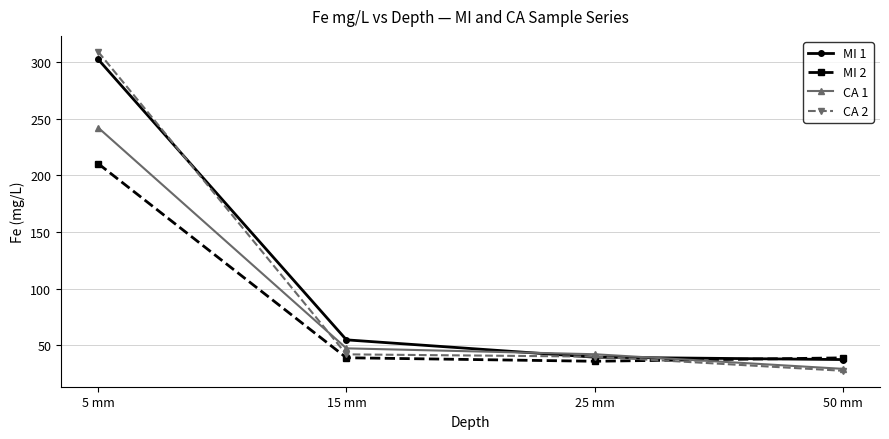

At which category does the chart reach its minimum across all series?

50 mm